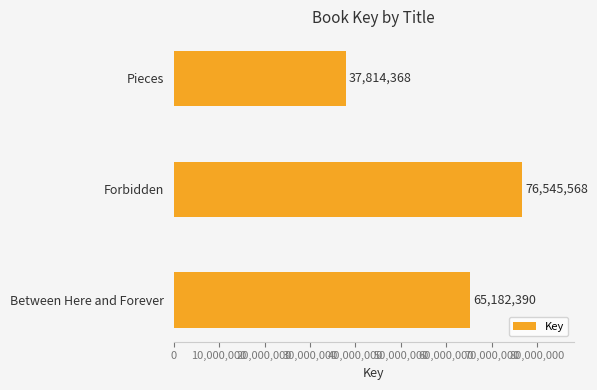

Reading bottom to top, extract all data points from this chart.

65182390	76545568	37814368